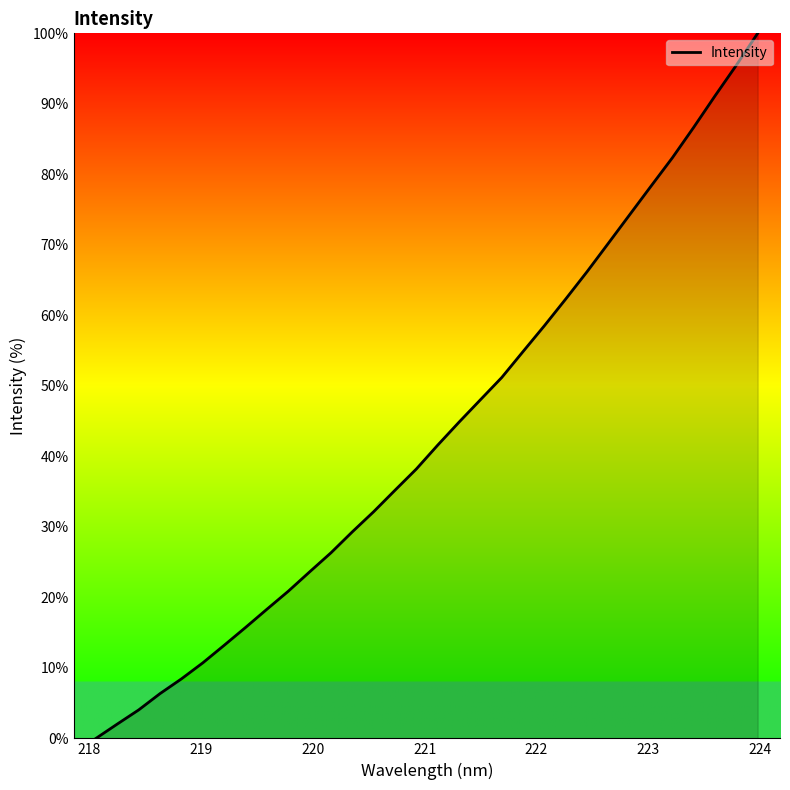

What is the greatest value displayed?

100.0